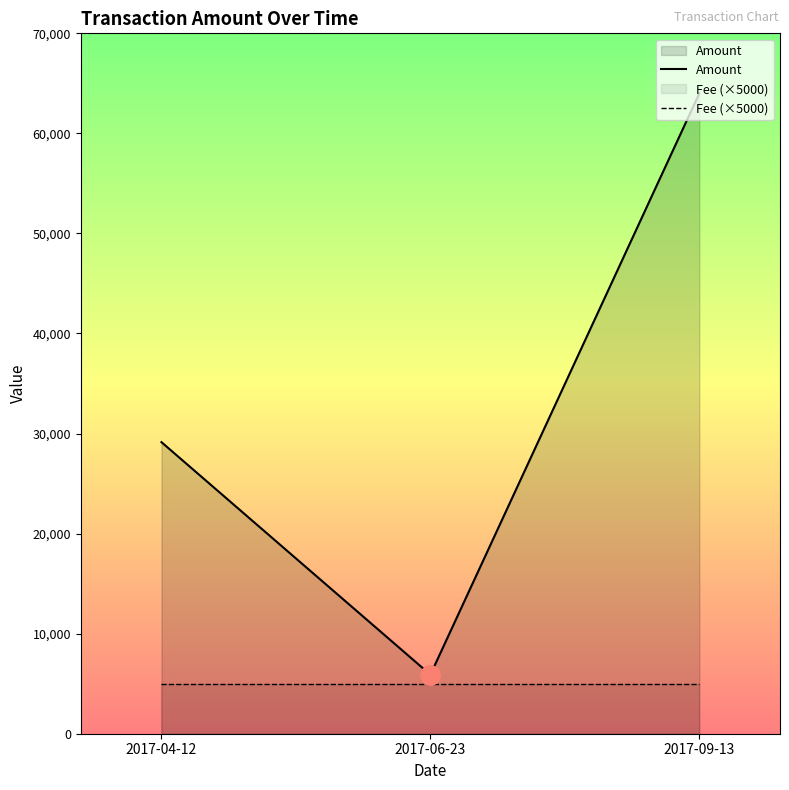

Count the number of categories in the chart.

3